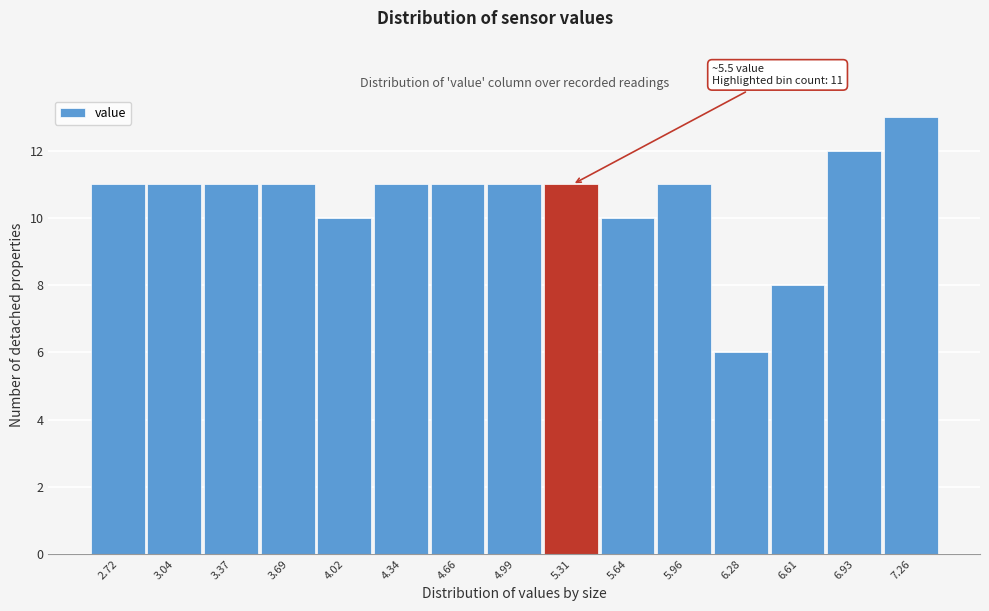

Reading left to right, list all the values displayed in this chart.

2.72=11	3.04=11	3.37=11	3.69=11	4.02=10	4.34=11	4.66=11	4.99=11	5.31=11	5.64=10	5.96=11	6.28=6	6.61=8	6.93=12	7.26=13